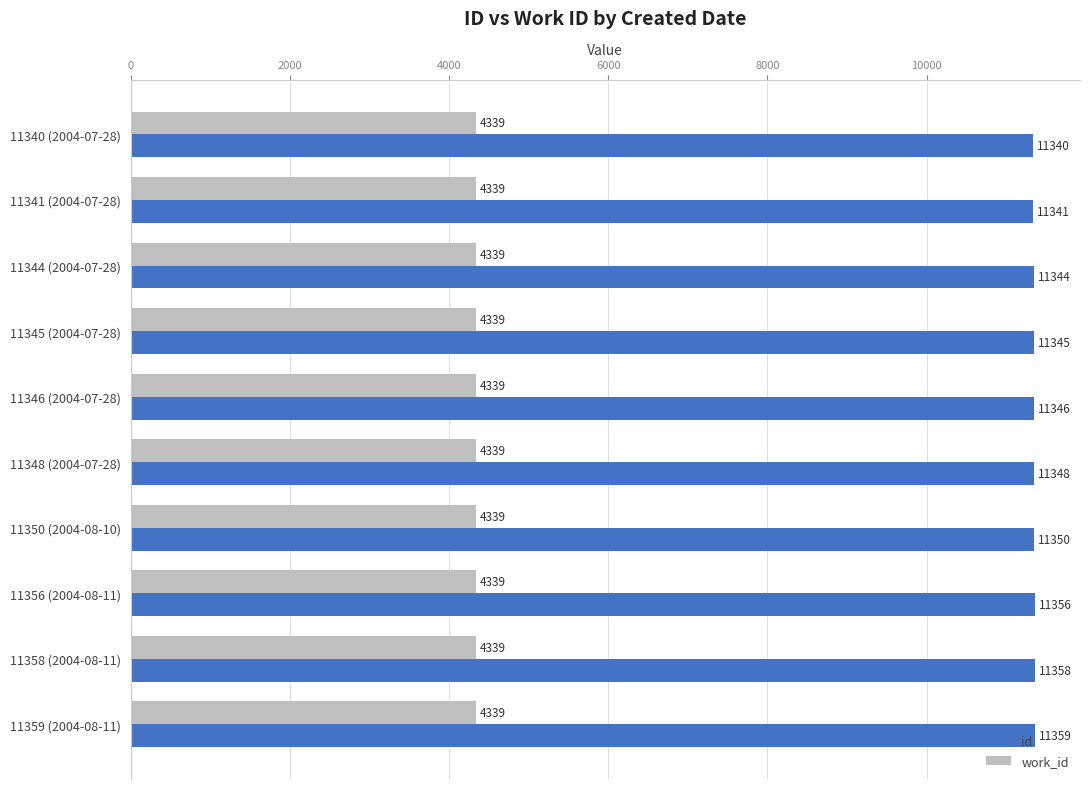

The value of id at 11345 (2004-07-28) is 20252. True or false?

False